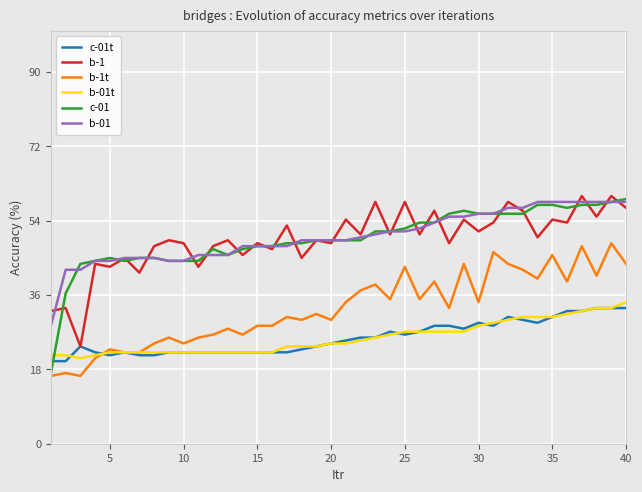

True or false: b-01t and b-01 cross at least once.

False